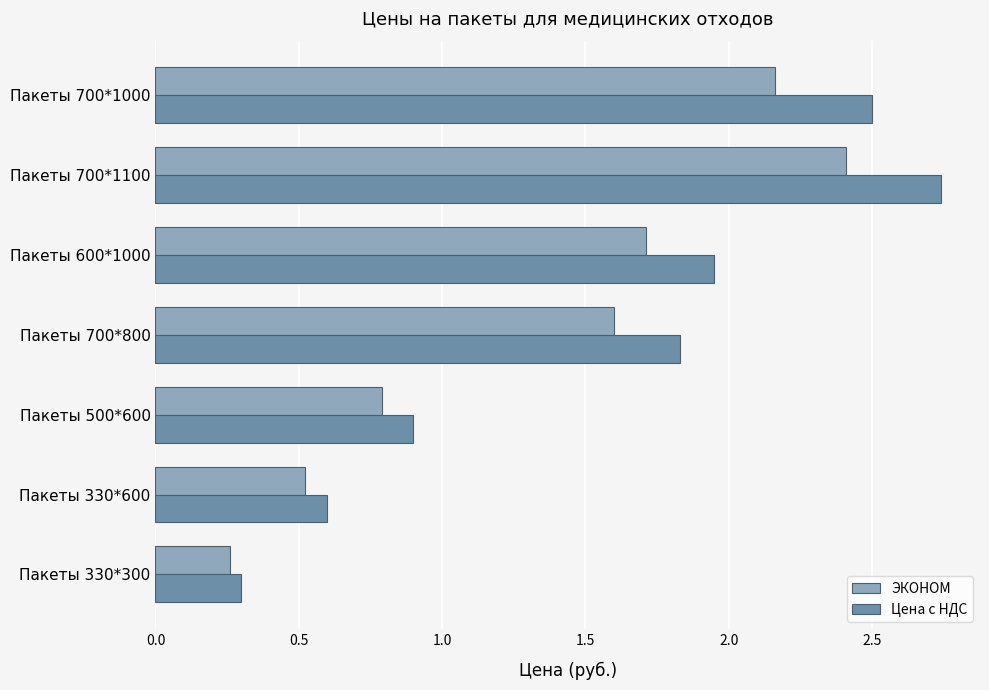

Which series has the widest spread of values?

Цена с НДС